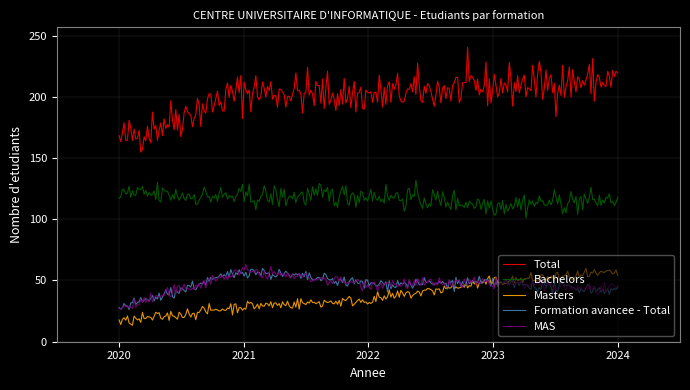

What is the sum of all Total values?

60273.7